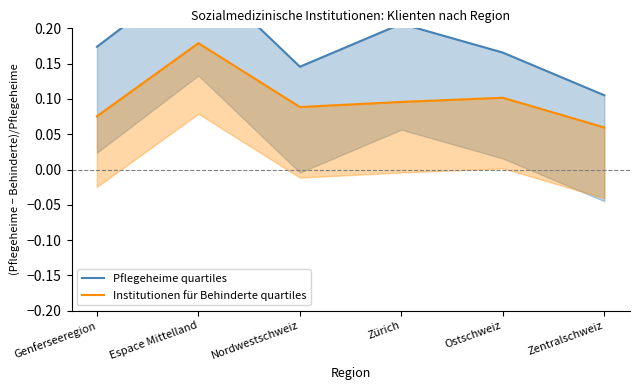

What is the difference between the maximum and minimum values in the Institutionen für Behinderte quartiles series?

0.1